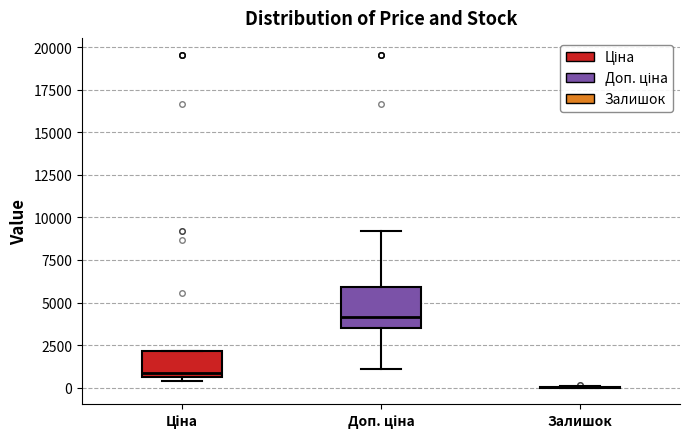

Which box is the tallest, from its lower edge to its upper edge?

Доп. ціна